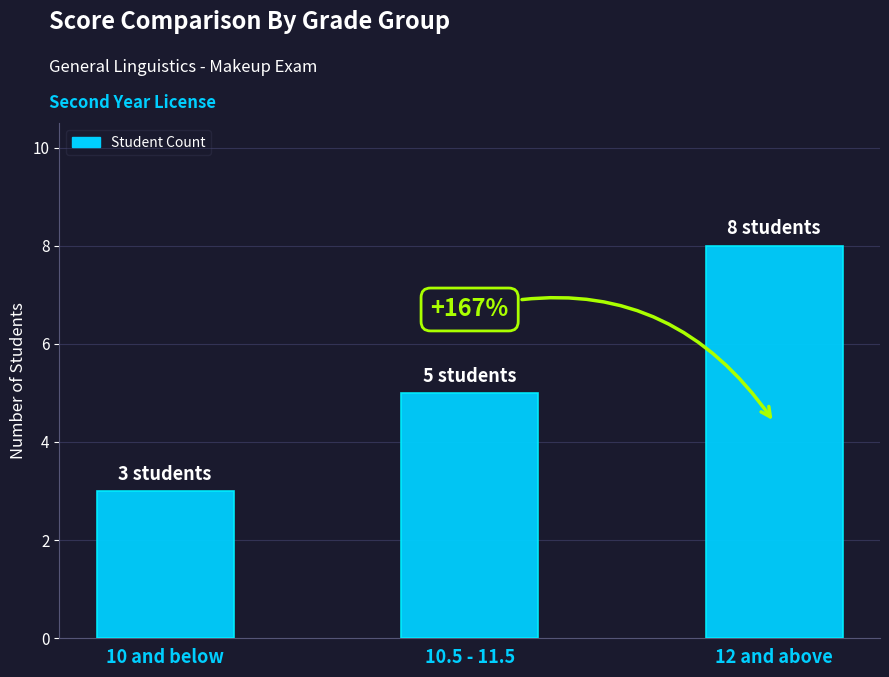

True or false: the data shows 3 at 10 and below.

True